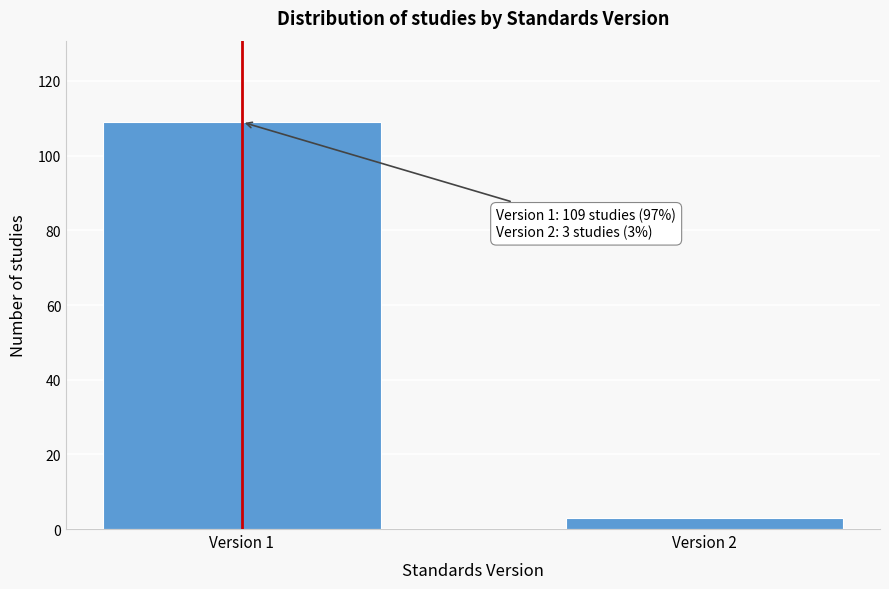

Reading left to right, extract all data points from this chart.

Version 1=109	Version 2=3